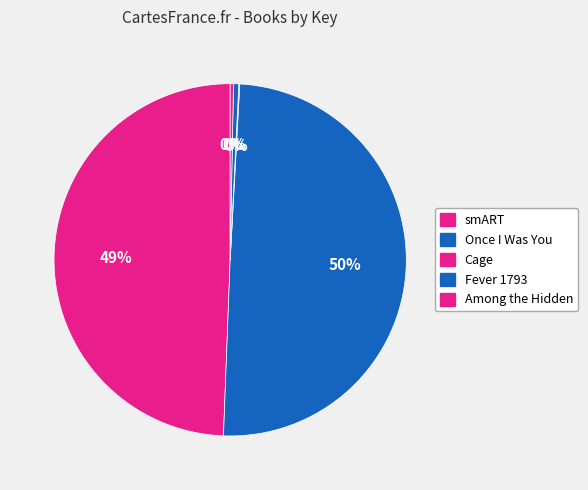

To the nearest percent, what is the average slice percentage?

20%